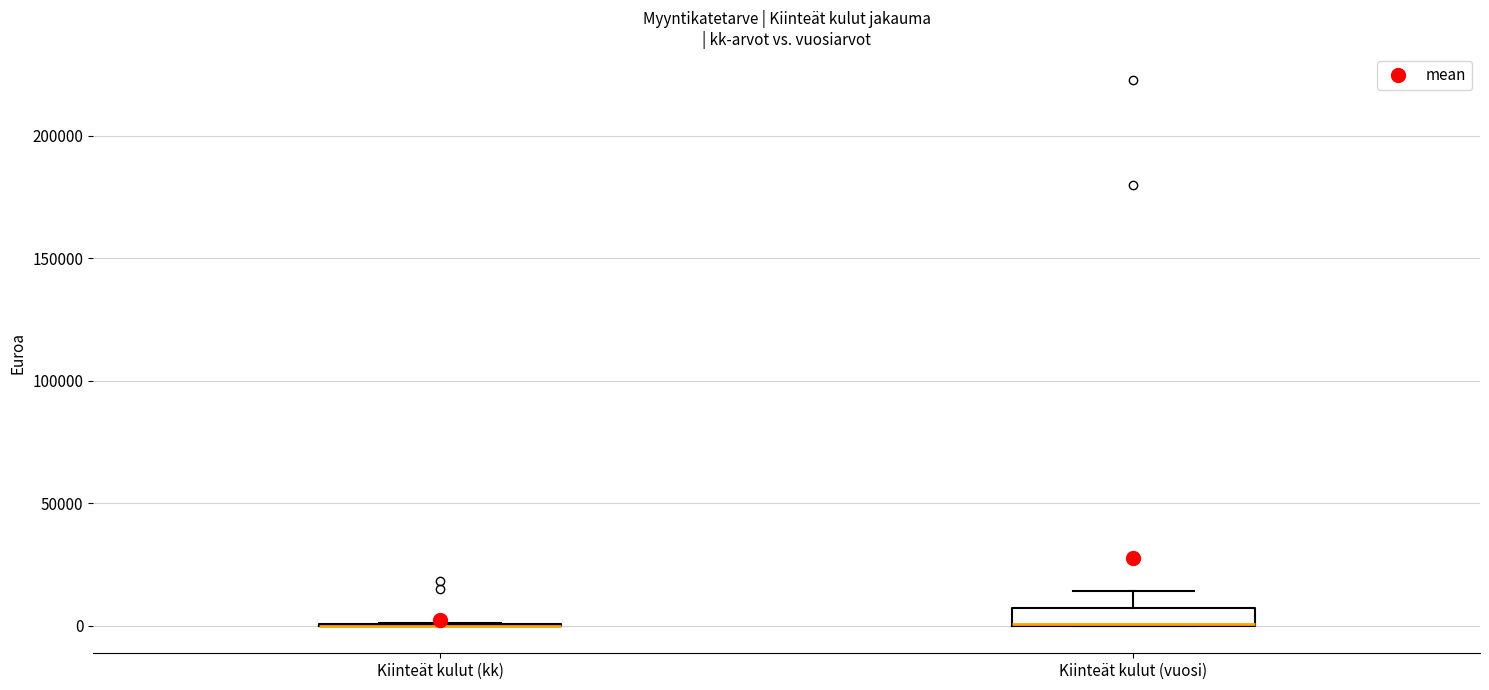

Reading left to right, transcribe this box plot: for each box, give where its median line is, the range the box spans, and where its two whiskers end, as read against the y-axis. The values are not printed on the chart, so give them approximately, as read against the axis.

Kiinteät kulut (kk): box collapsed to a line at 0, whiskers 0 to 0
Kiinteät kulut (vuosi): median 0, box 0 to 10000, whiskers 0 to 15000